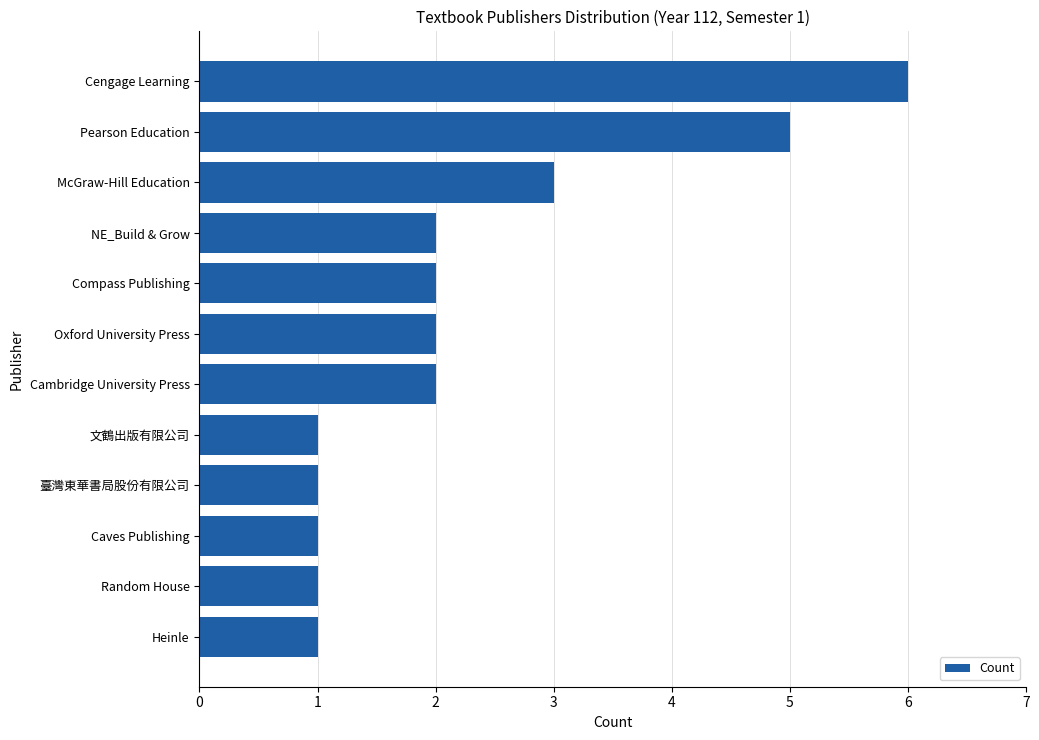

The value at Cengage Learning is 6. True or false?

True